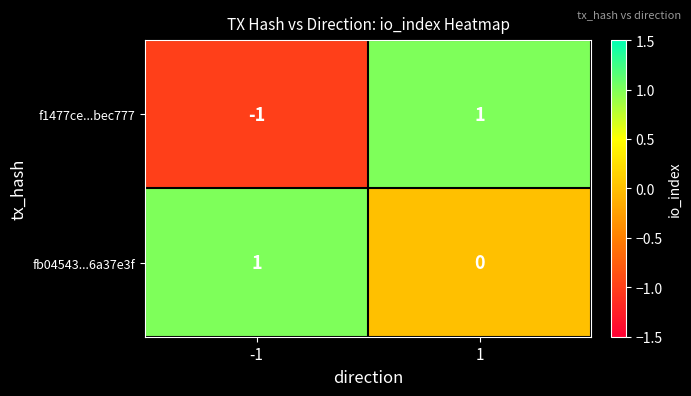

Between -1 and 1, which series saw the biggest shift?

f1477ce...bec777